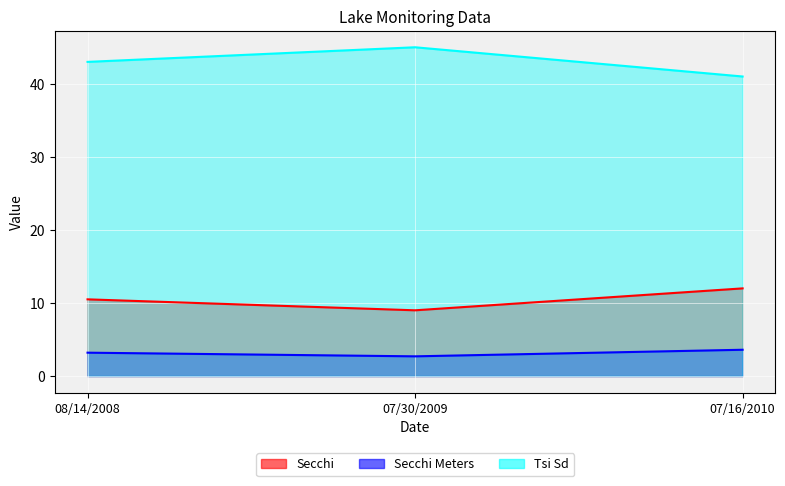

What is the value of the Secchi Meters point at the 2nd from the left?

2.7